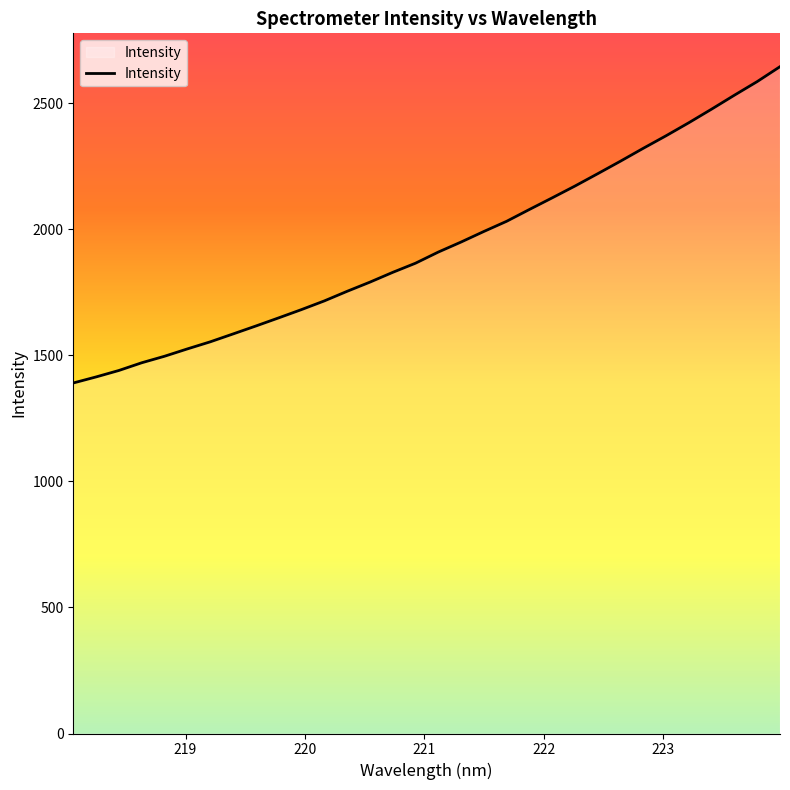

What is the maximum value shown in the chart?

2644.7